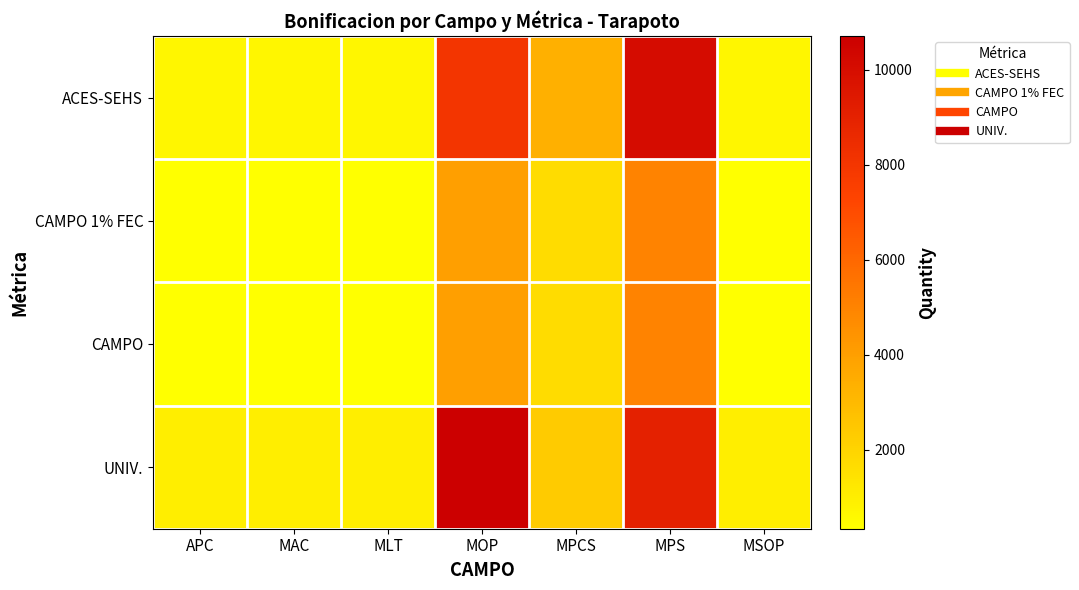

Rank the series by their maximum value, from highest to lowest.

UNIV., ACES-SEHS, CAMPO 1% FEC, CAMPO